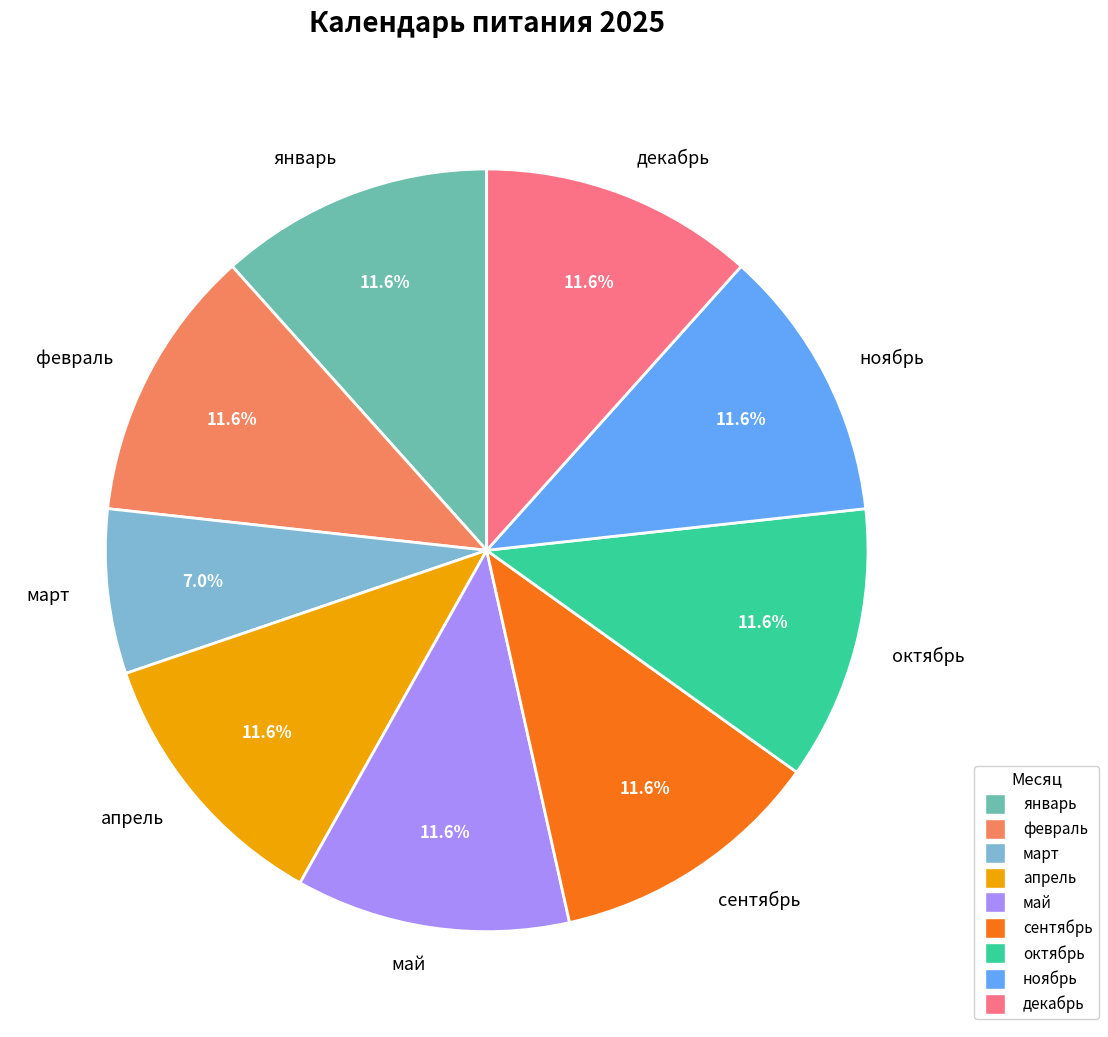

To the nearest percent, what portion does декабрь represent?

12%